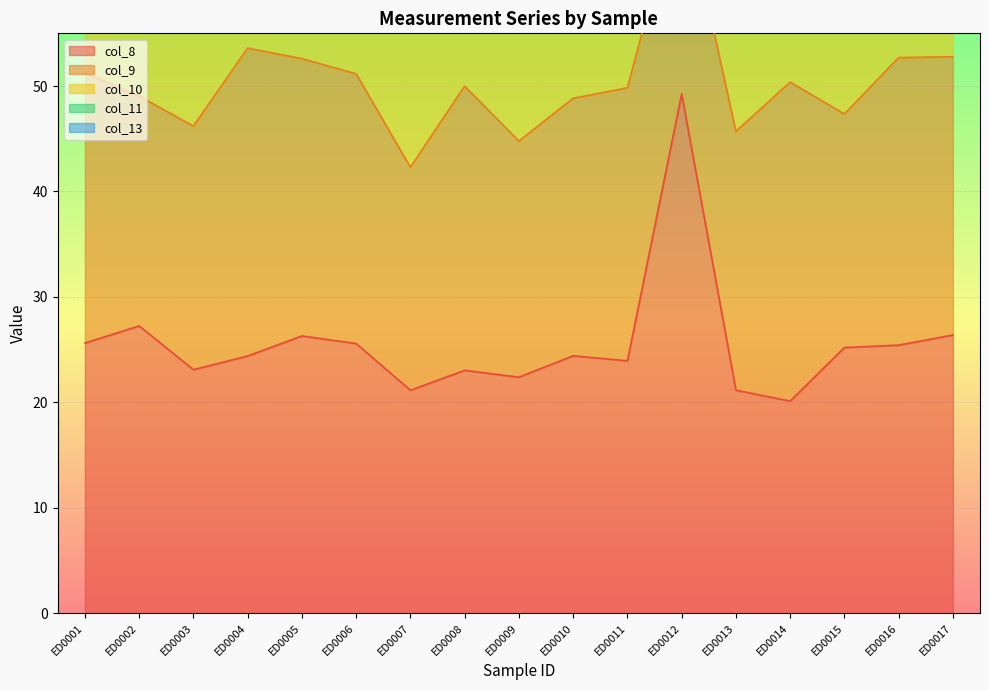

What is the value of the col_8 point at the 10th from the left?

24.4